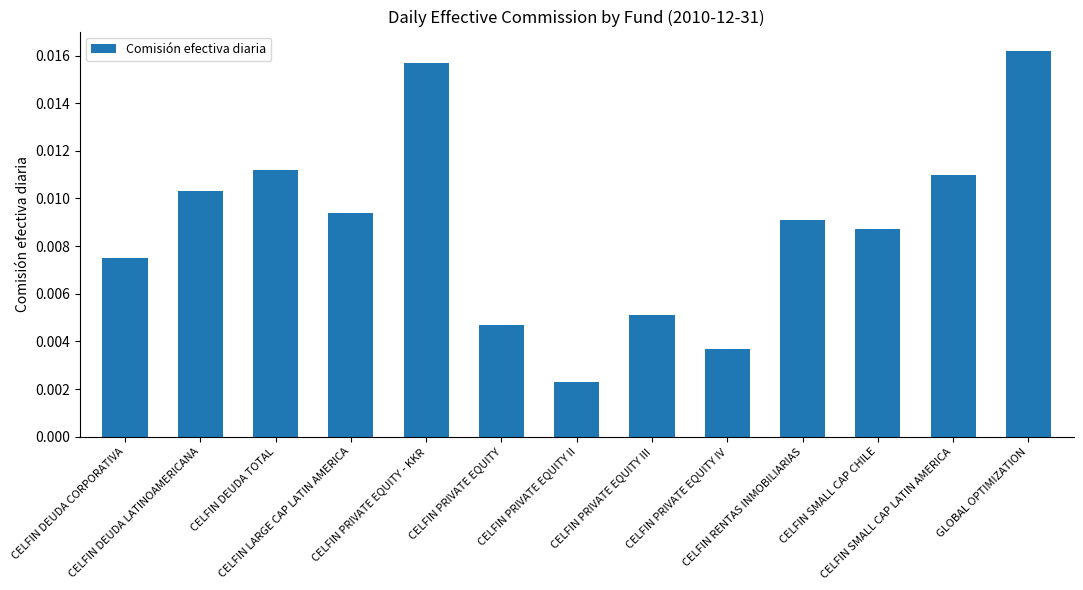

Count the values in the range 0 to 1.

13